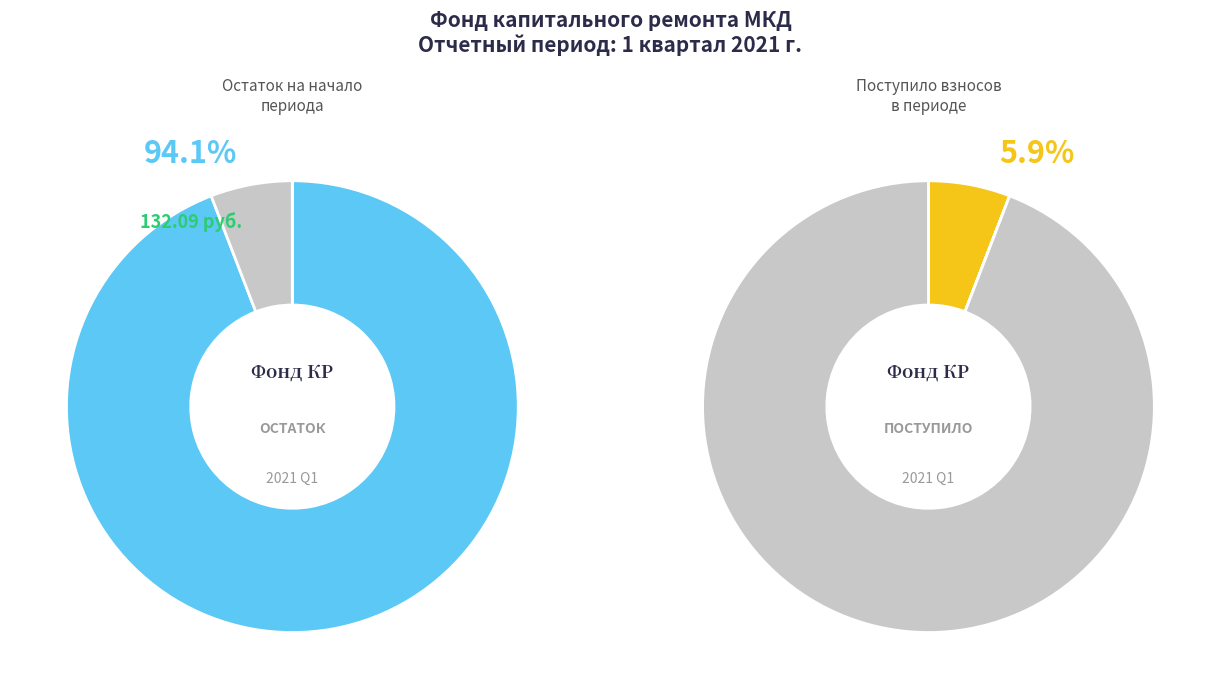

How many slices are in this pie chart?

4